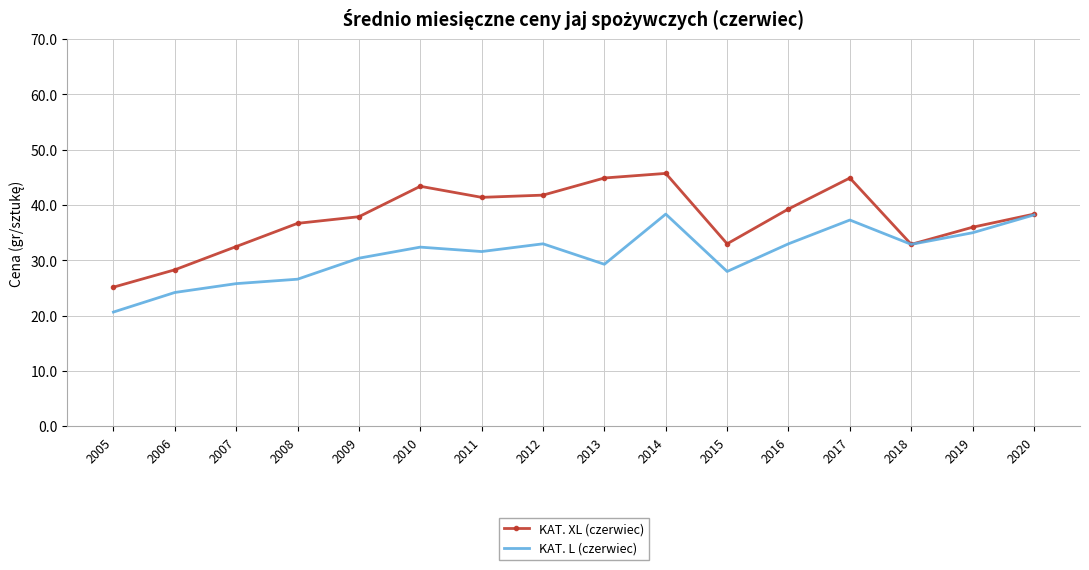

Rank the series by their average value, from lowest to highest.

KAT. L (czerwiec), KAT. XL (czerwiec)